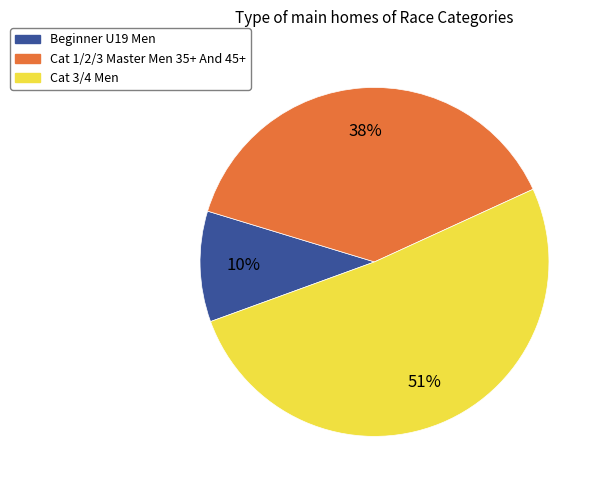

Is there any slice that represents more than half of the pie?

Yes